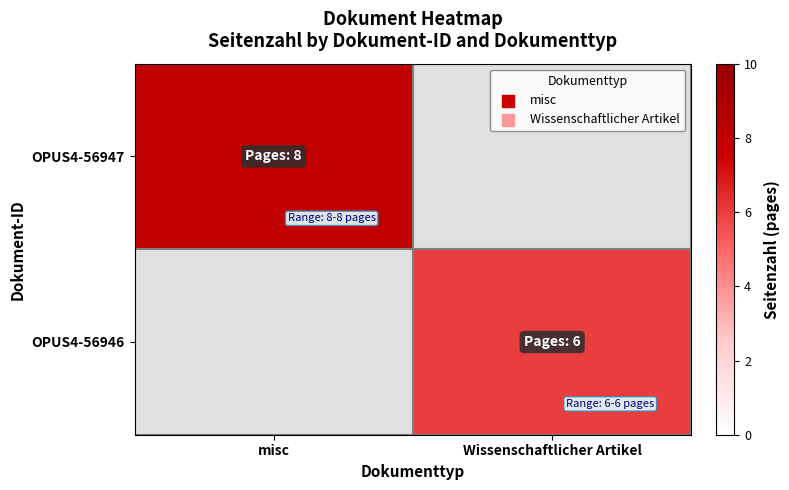

Is it true that OPUS4-56946 equals 8.1 at Wissenschaftlicher Artikel?

False